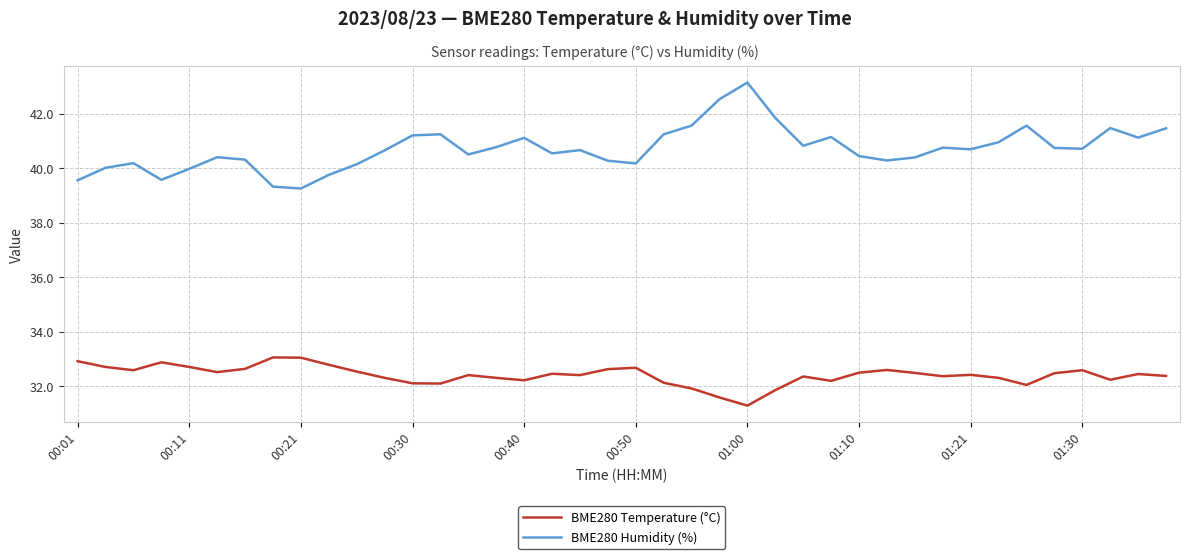

Which series has the widest spread of values?

BME280 Humidity (%)